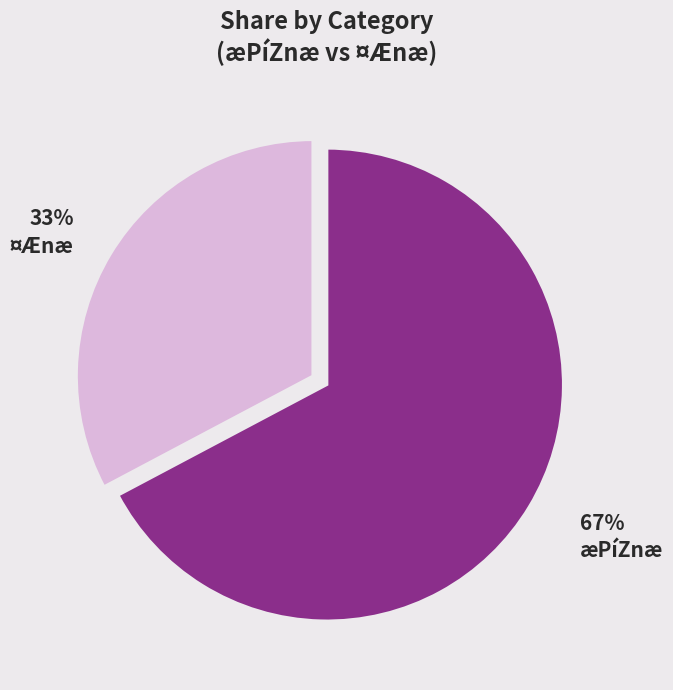

Is there a majority slice in this chart?

Yes